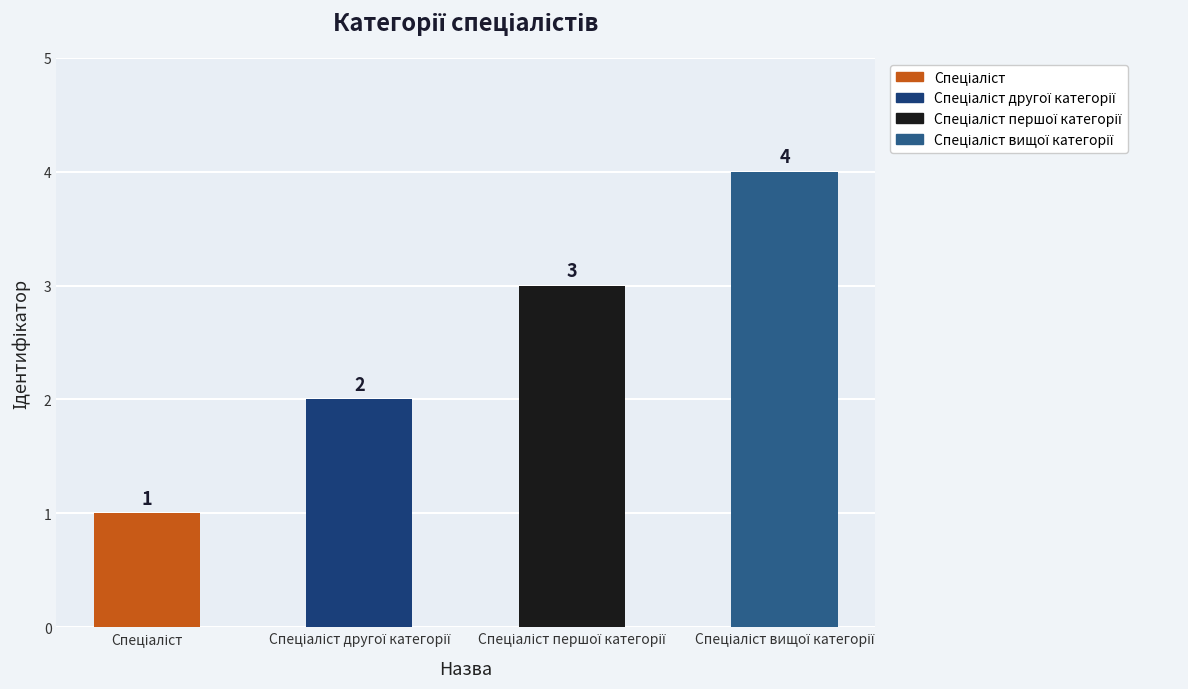

Reading left to right, list all the values displayed in this chart.

1	2	3	4